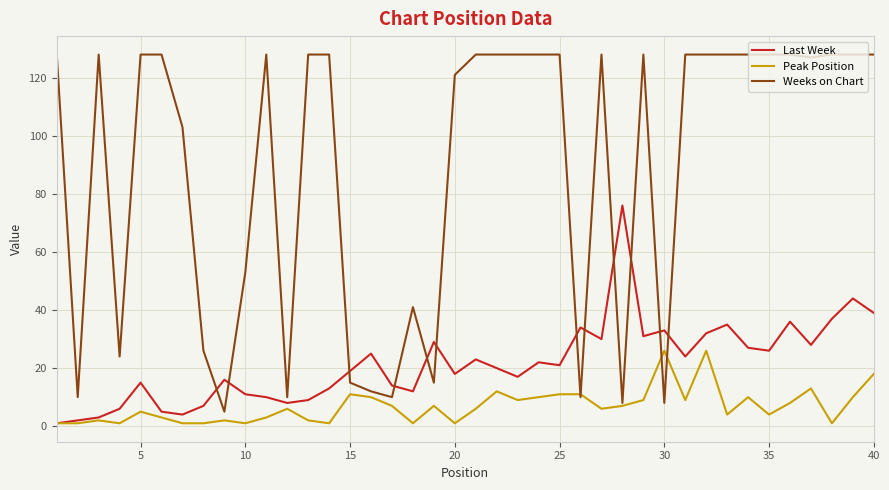

What is the highest value of the Last Week series?

76